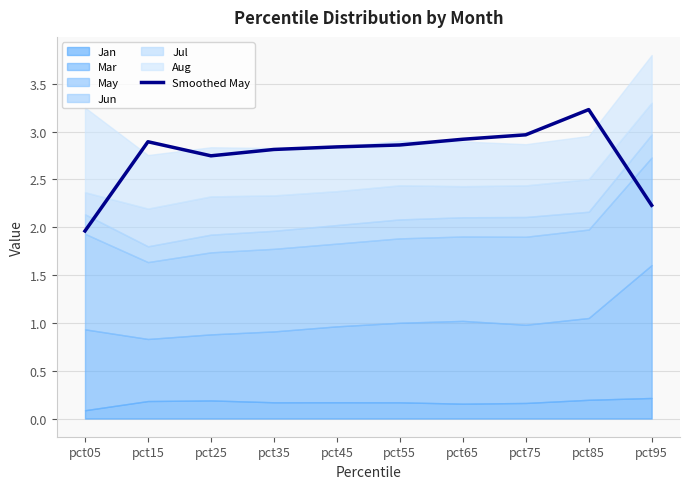

Is it true that the value at pct65 is 2.9?

True